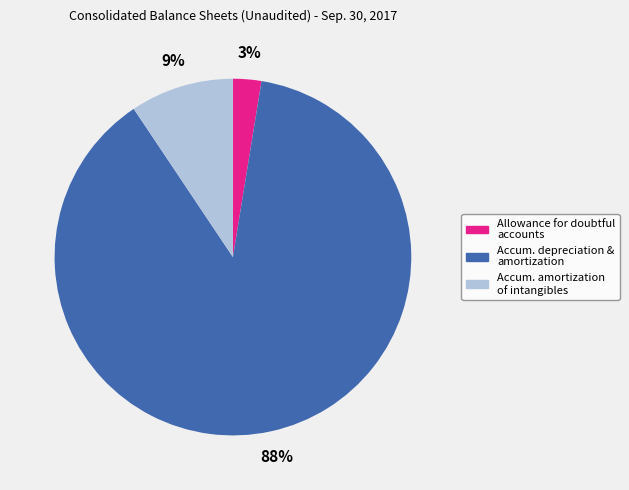

Does any single category account for the majority?

Yes